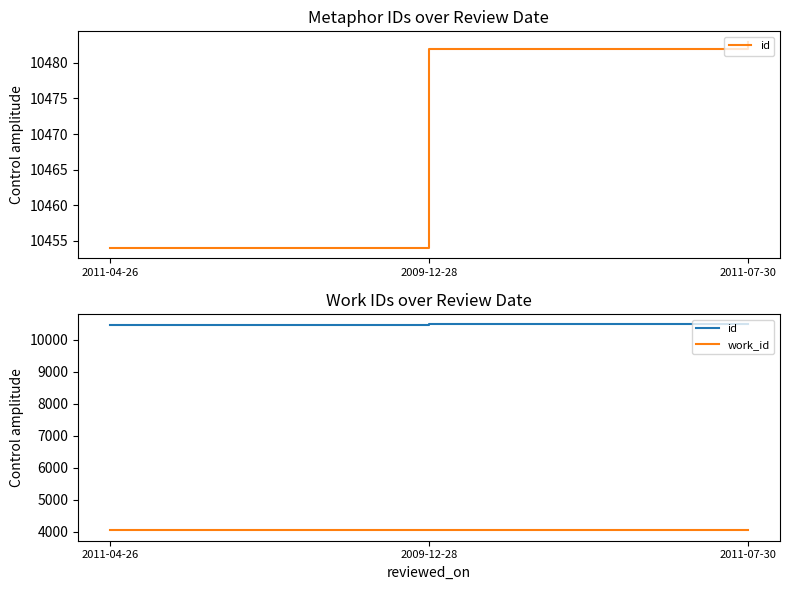

At which category is the sum across all series the highest?

2011-07-30